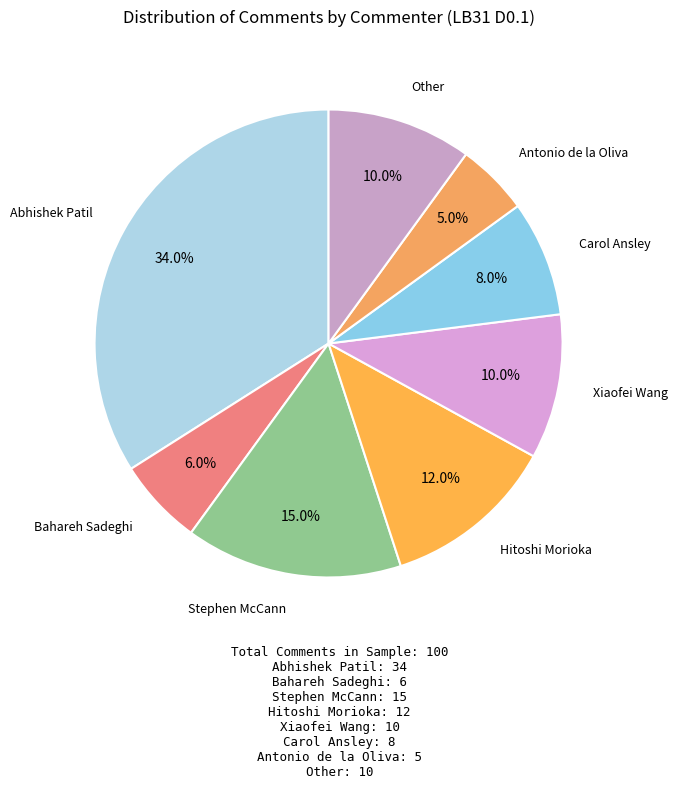

To the nearest percent, what is the average slice percentage?

12%